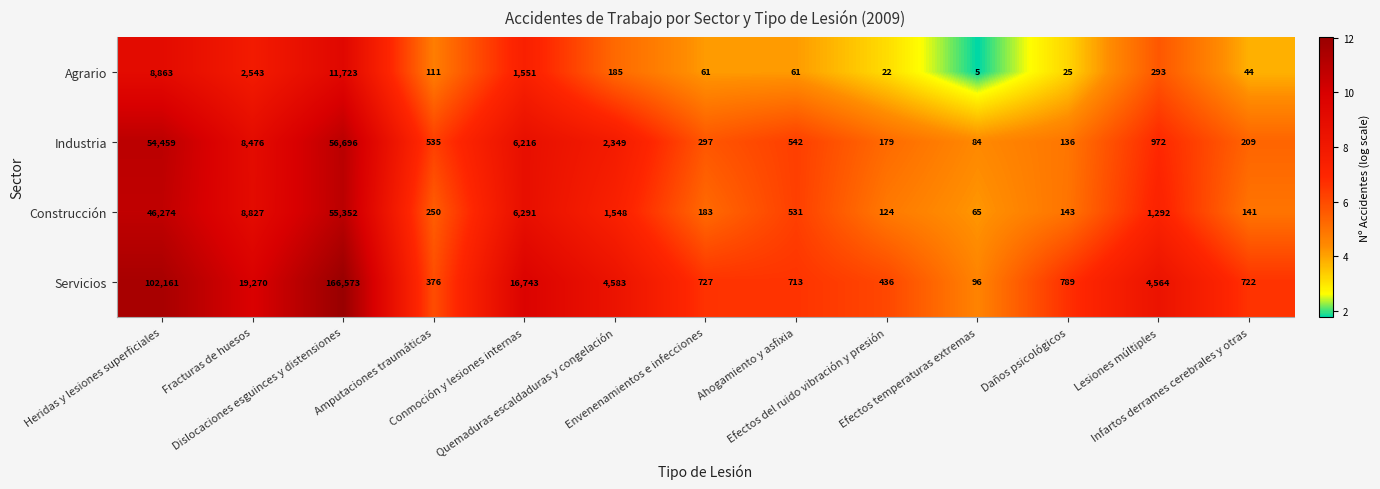

How many values in the Agrario series are below 111?

6